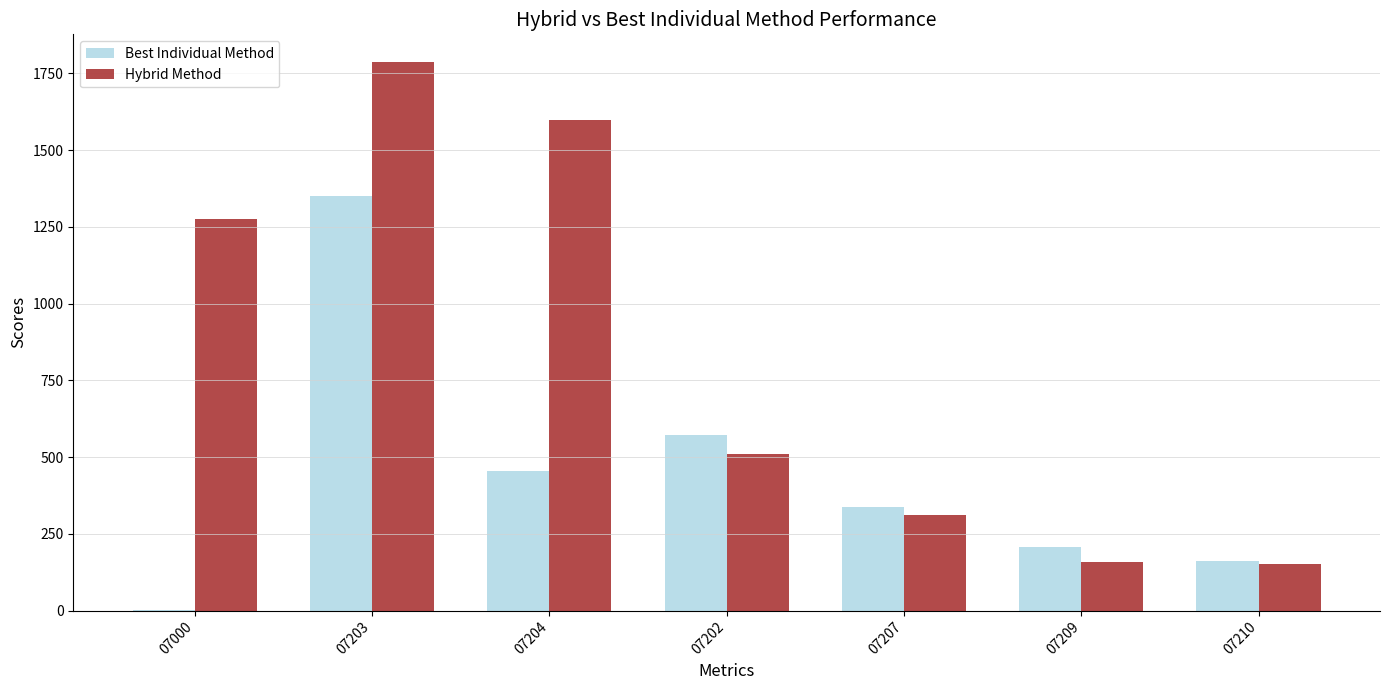

The value of Best Individual Method at 07204 is 455. True or false?

True